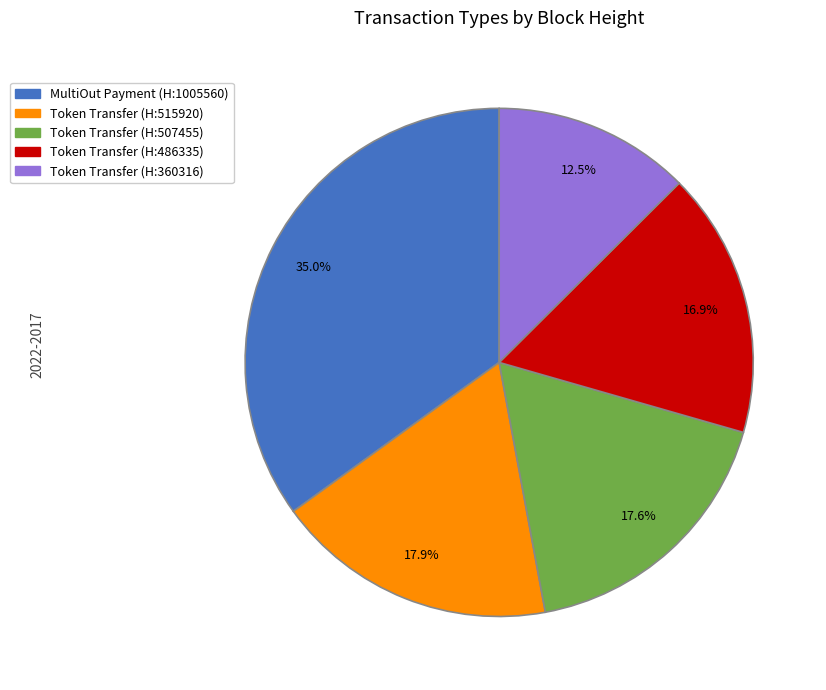

Is there any slice that represents more than half of the pie?

No